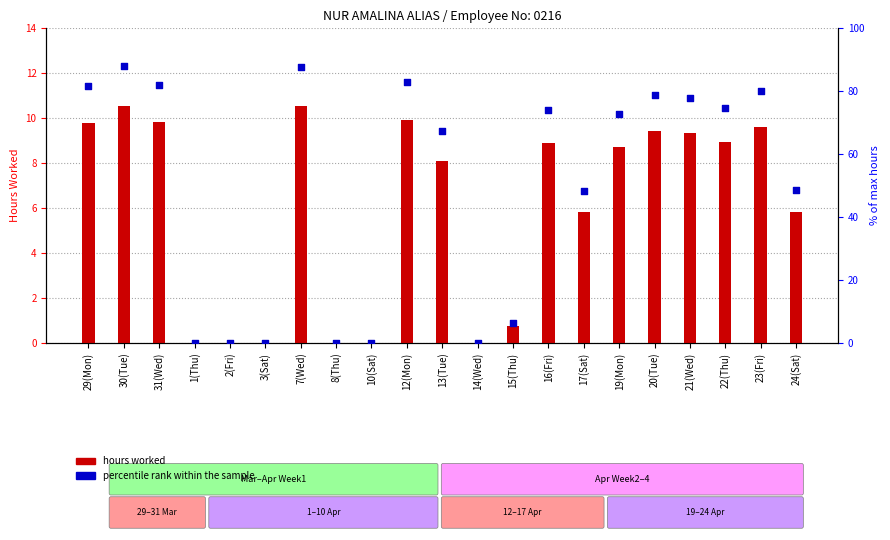

At which category is the sum across all series the highest?

30(Tue)